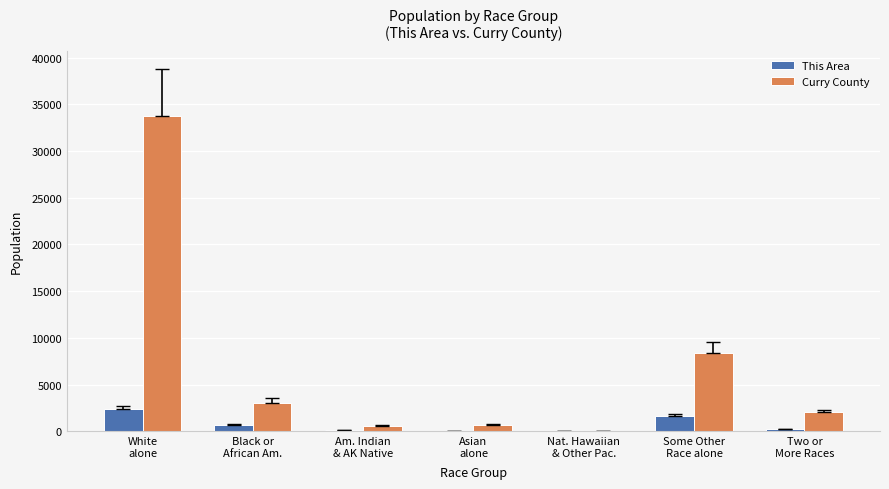

What is the greatest value displayed?

33728